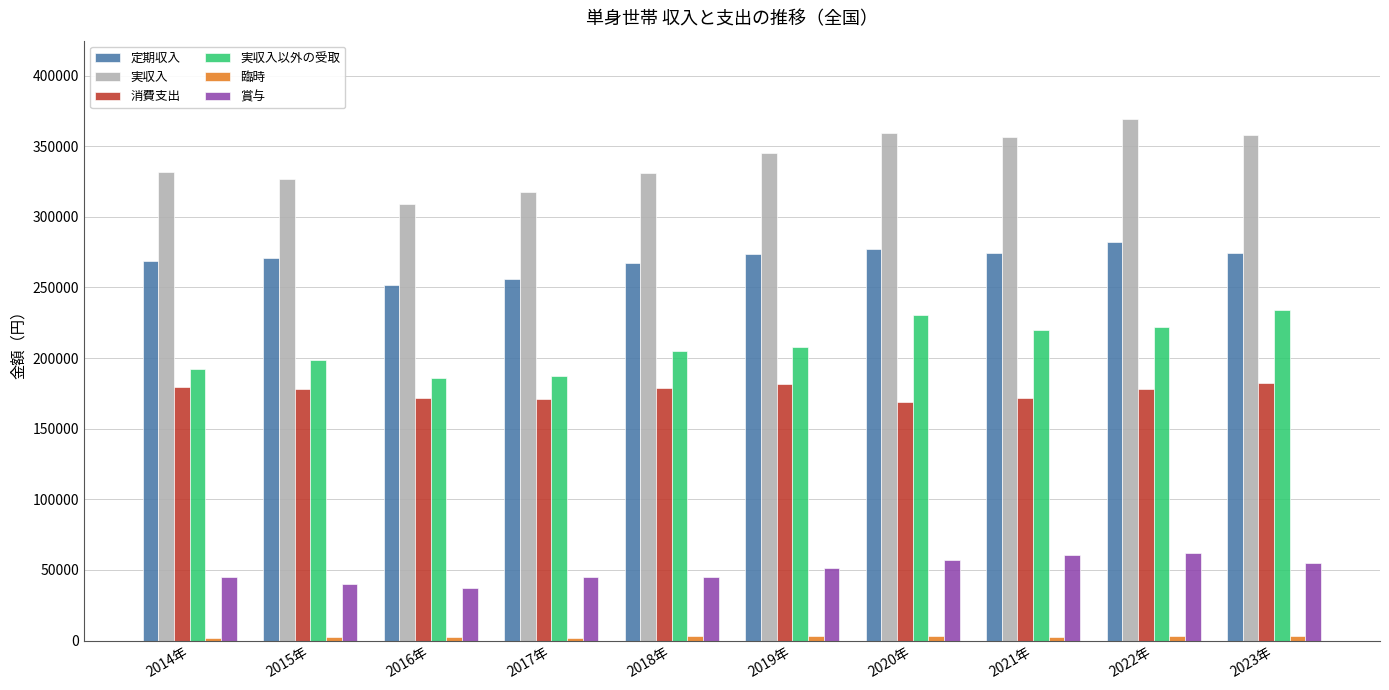

What is the greatest value displayed?

369295